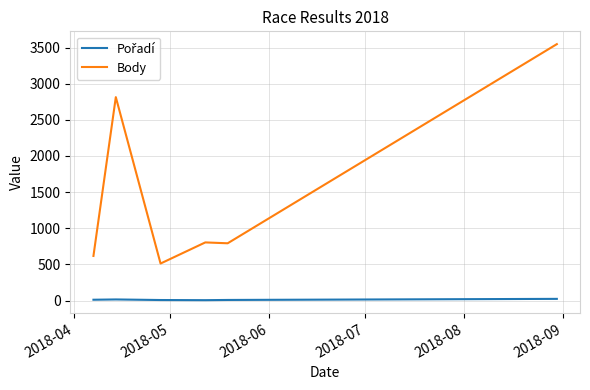

Which series has the largest total across all categories?

Body